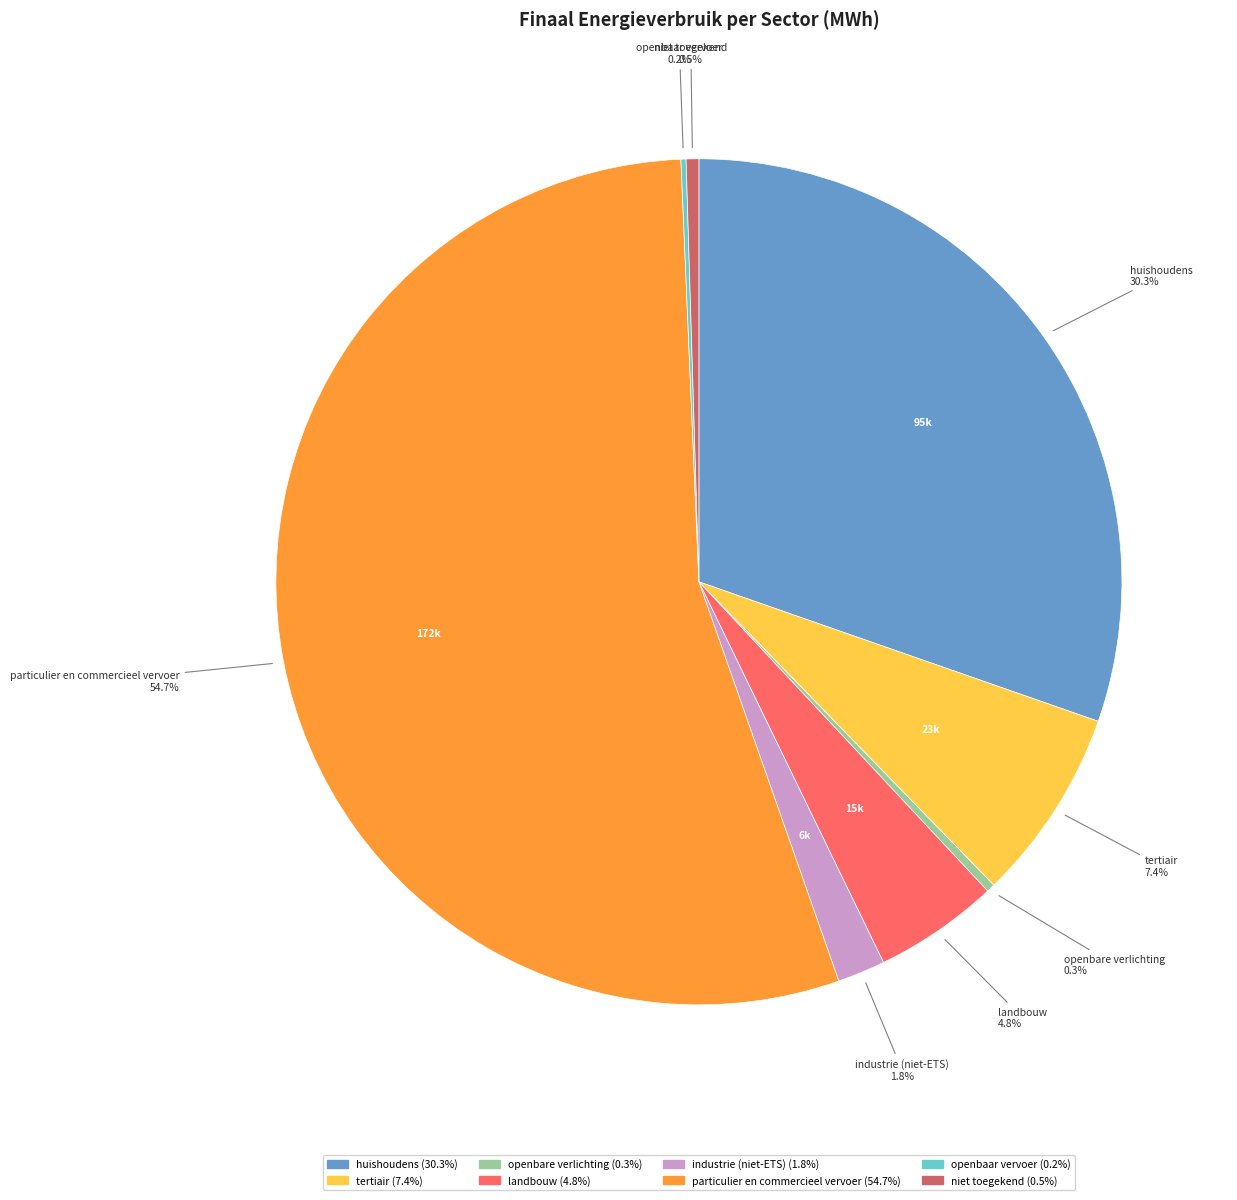

To the nearest percent, what portion does tertiair represent?

7%